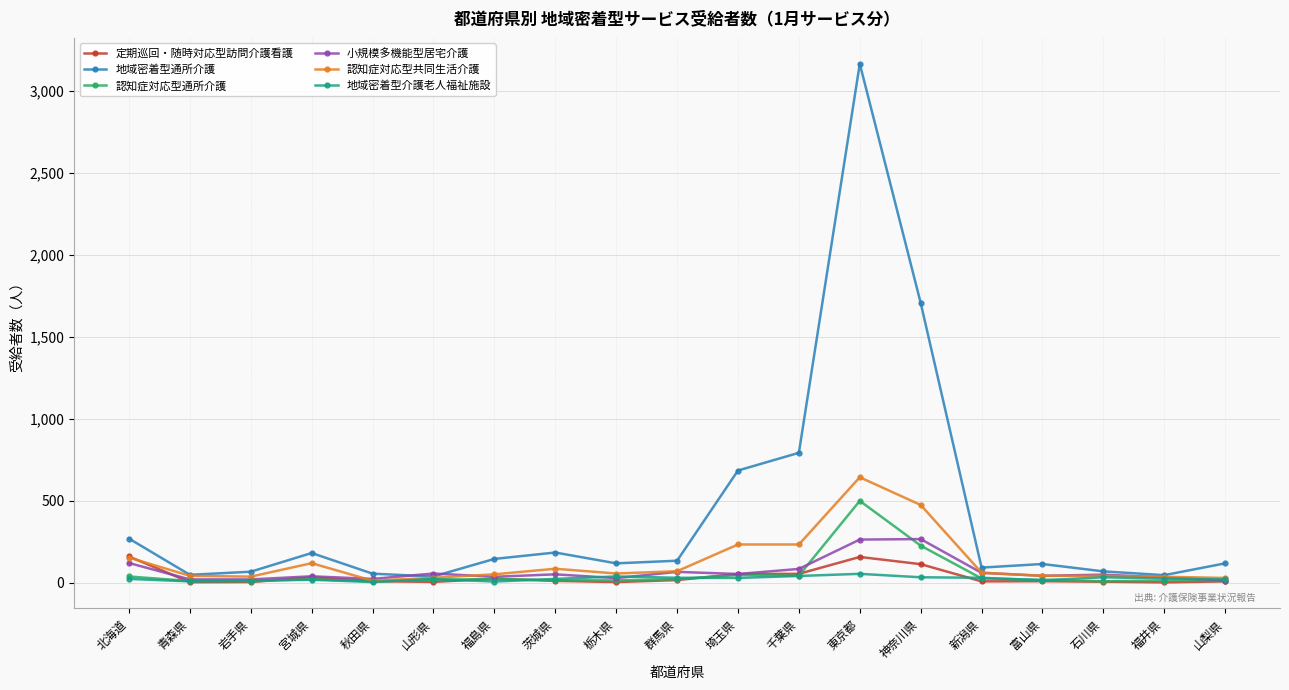

True or false: 定期巡回・随時対応型訪問介護看護 has more than 1 points higher than both neighbors.

True